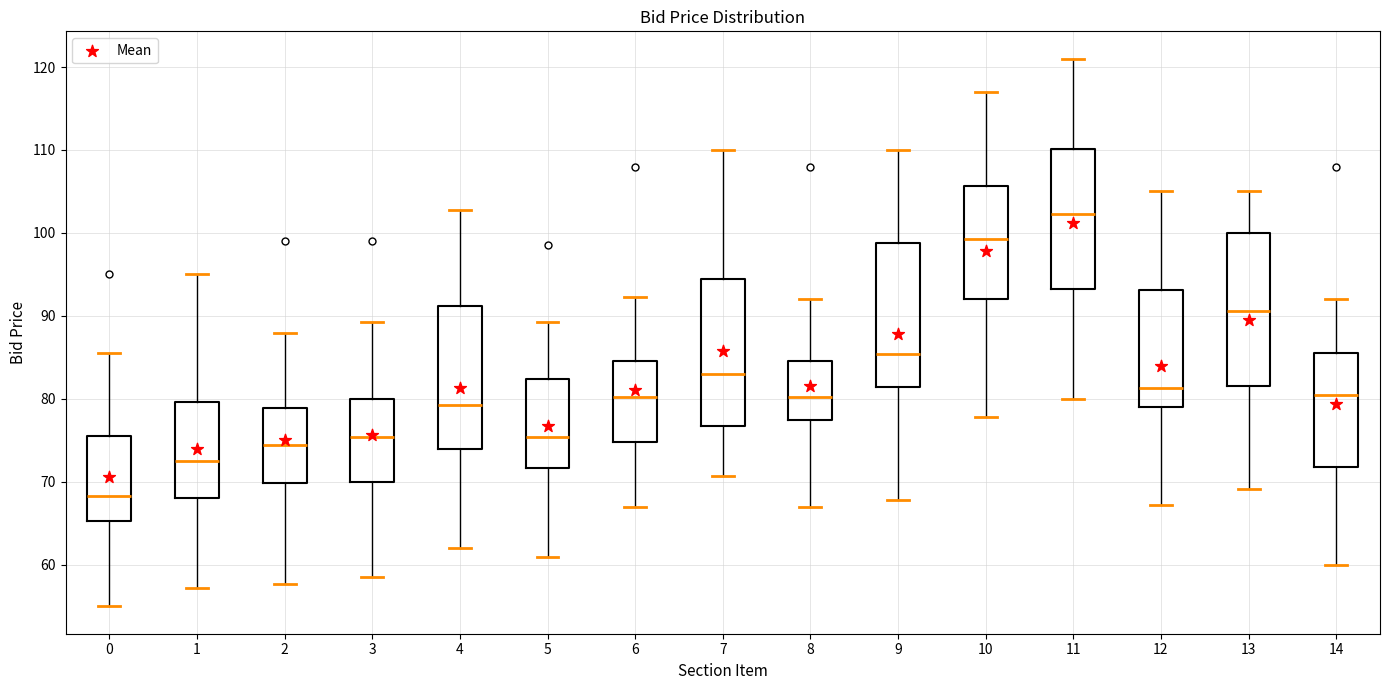

Which box has the lowest median line?

0